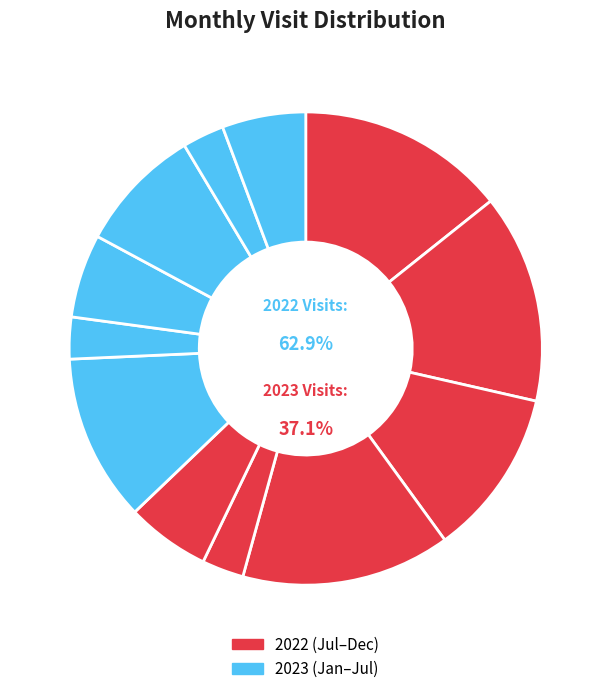

Rank the categories by value from lowest to highest.

2022-11, 2023-02, 2023-06, 2022-12, 2023-03, 2023-07, 2023-04, 2022-09, 2023-01, 2022-07, 2022-08, 2022-10